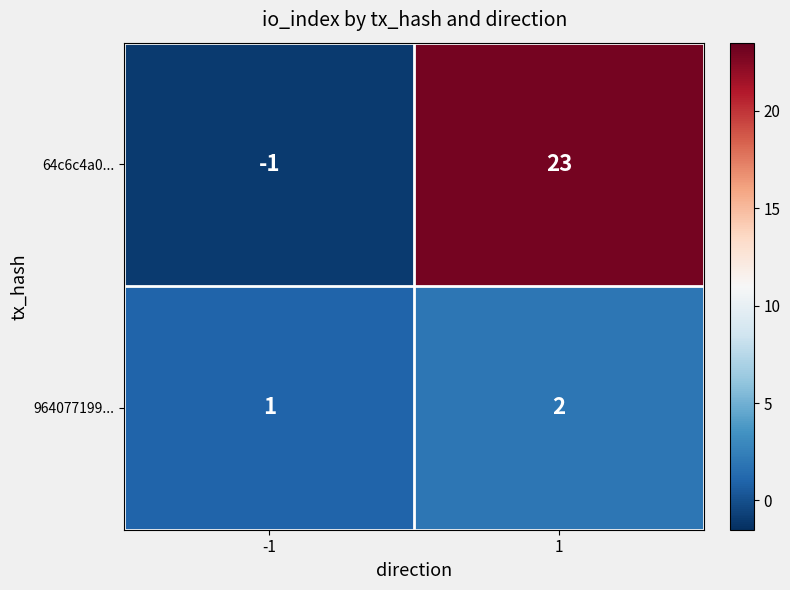

What is the sum of the 64c6c4a0... values at -1 and 1?

22